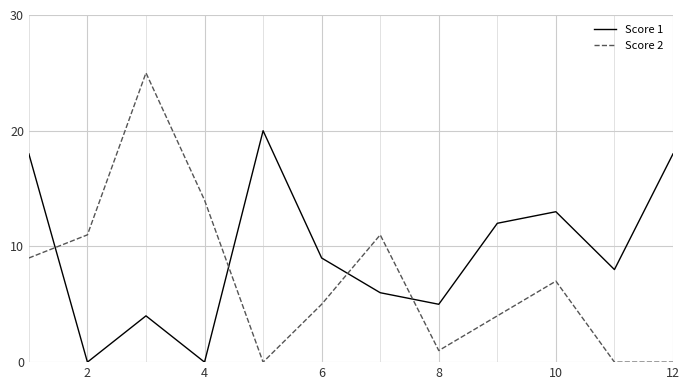

Which series has the largest total across all categories?

Score 1